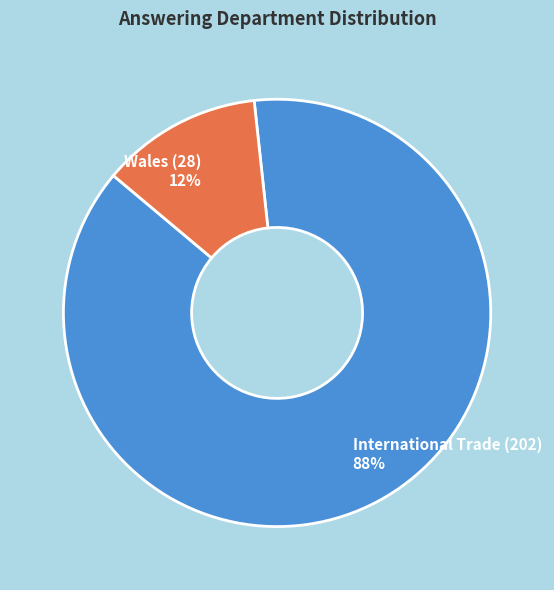

Between Wales (28) and International Trade (202), which is larger?

International Trade (202)